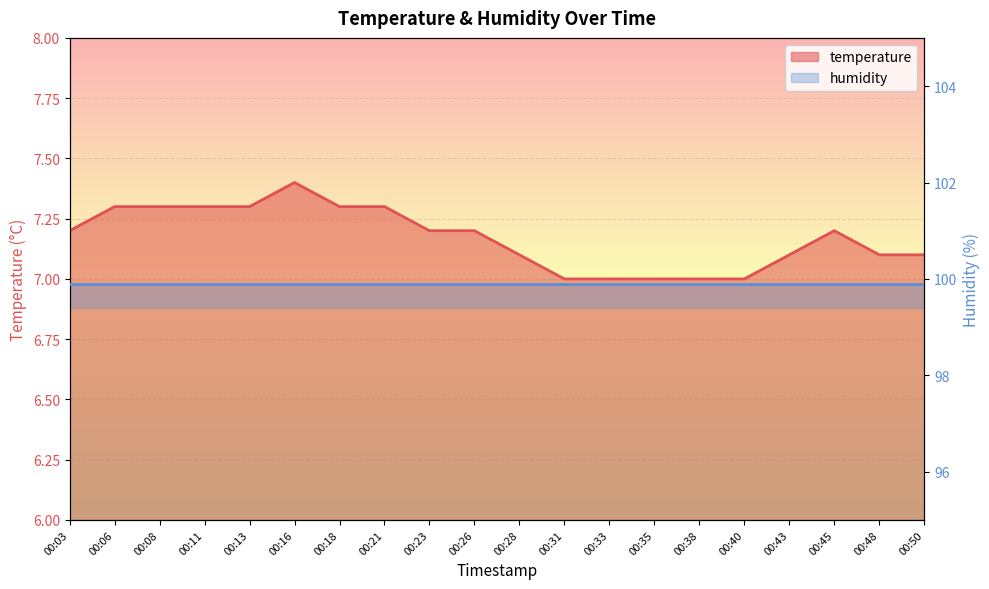

What is the change in value from 00:26 to 00:38?

-0.2